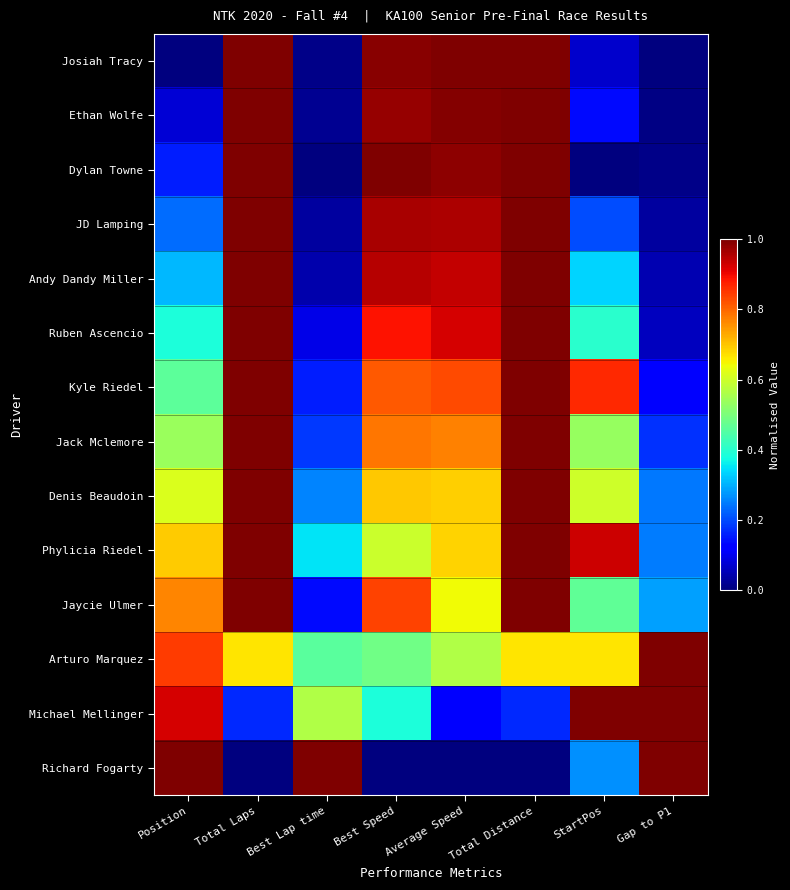

Reading right to left, what are all the values shown in this chart?

Josiah Tracy: Gap to P1=0.0	StartPos=0.1	Total Distance=1.0	Average Speed=1.0	Best Speed=1.0	Best Lap time=0.0	Total Laps=1.0	Position=0.0
Ethan Wolfe: Gap to P1=0.0	StartPos=0.1	Total Distance=1.0	Average Speed=1.0	Best Speed=1.0	Best Lap time=0.0	Total Laps=1.0	Position=0.1
Dylan Towne: Gap to P1=0.0	StartPos=0.0	Total Distance=1.0	Average Speed=1.0	Best Speed=1.0	Best Lap time=0.0	Total Laps=1.0	Position=0.2
JD Lamping: Gap to P1=0.0	StartPos=0.2	Total Distance=1.0	Average Speed=1.0	Best Speed=1.0	Best Lap time=0.0	Total Laps=1.0	Position=0.2
Andy Dandy Miller: Gap to P1=0.0	StartPos=0.3	Total Distance=1.0	Average Speed=0.9	Best Speed=1.0	Best Lap time=0.0	Total Laps=1.0	Position=0.3
Ruben Ascencio: Gap to P1=0.1	StartPos=0.4	Total Distance=1.0	Average Speed=0.9	Best Speed=0.9	Best Lap time=0.1	Total Laps=1.0	Position=0.4
Kyle Riedel: Gap to P1=0.1	StartPos=0.9	Total Distance=1.0	Average Speed=0.8	Best Speed=0.8	Best Lap time=0.2	Total Laps=1.0	Position=0.5
Jack Mclemore: Gap to P1=0.2	StartPos=0.5	Total Distance=1.0	Average Speed=0.8	Best Speed=0.8	Best Lap time=0.2	Total Laps=1.0	Position=0.5
Denis Beaudoin: Gap to P1=0.2	StartPos=0.6	Total Distance=1.0	Average Speed=0.7	Best Speed=0.7	Best Lap time=0.3	Total Laps=1.0	Position=0.6
Phylicia Riedel: Gap to P1=0.2	StartPos=0.9	Total Distance=1.0	Average Speed=0.7	Best Speed=0.6	Best Lap time=0.4	Total Laps=1.0	Position=0.7
Jaycie Ulmer: Gap to P1=0.3	StartPos=0.5	Total Distance=1.0	Average Speed=0.6	Best Speed=0.8	Best Lap time=0.1	Total Laps=1.0	Position=0.8
Arturo Marquez: Gap to P1=1.0	StartPos=0.7	Total Distance=0.7	Average Speed=0.6	Best Speed=0.5	Best Lap time=0.5	Total Laps=0.7	Position=0.8
Michael Mellinger: Gap to P1=1.0	StartPos=1.0	Total Distance=0.2	Average Speed=0.1	Best Speed=0.4	Best Lap time=0.6	Total Laps=0.2	Position=0.9
Richard Fogarty: Gap to P1=1.0	StartPos=0.3	Total Distance=0.0	Average Speed=0.0	Best Speed=0.0	Best Lap time=1.0	Total Laps=0.0	Position=1.0